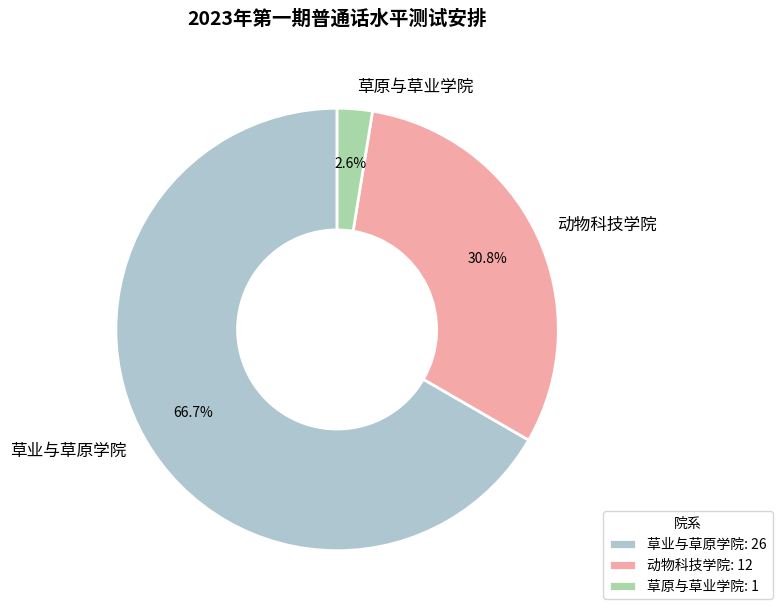

To the nearest percent, what is the difference between the 草原与草业学院 and 草业与草原学院 slice percentages?

64%